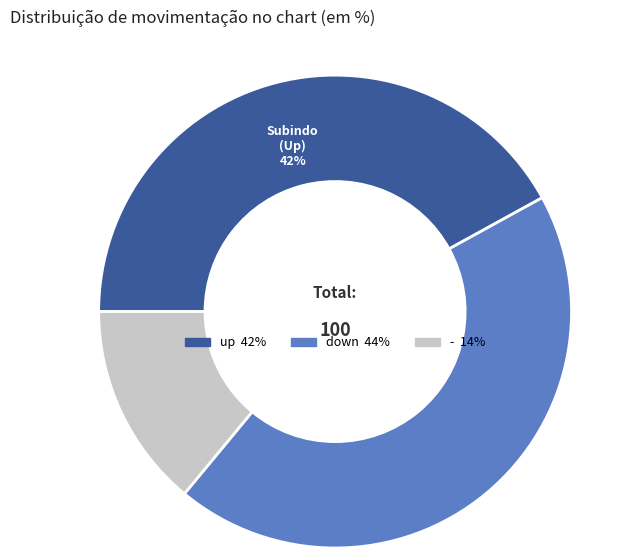

Combined, do down and - account for over 50%?

Yes